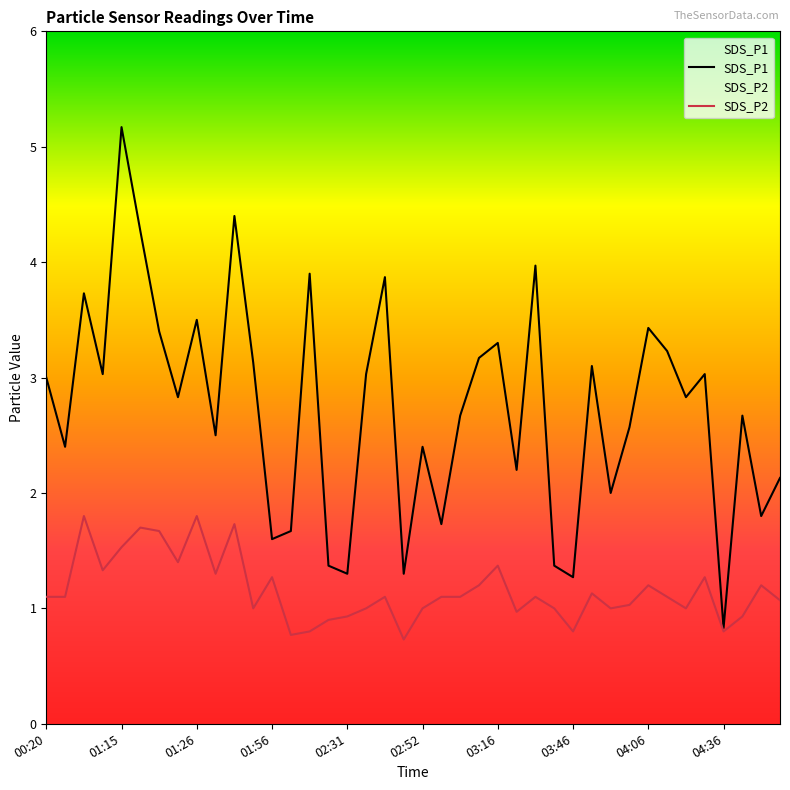

How many interior local valleys does the SDS_P2 series have?

11